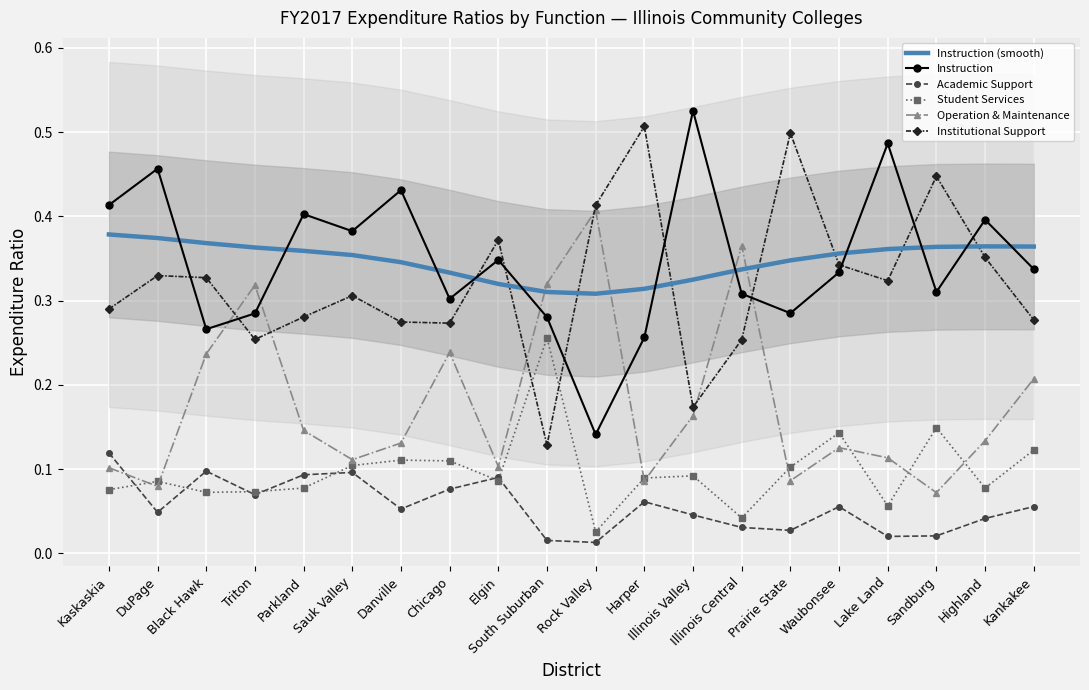

What is the approximate value of Student Services at Illinois Valley?

0.1